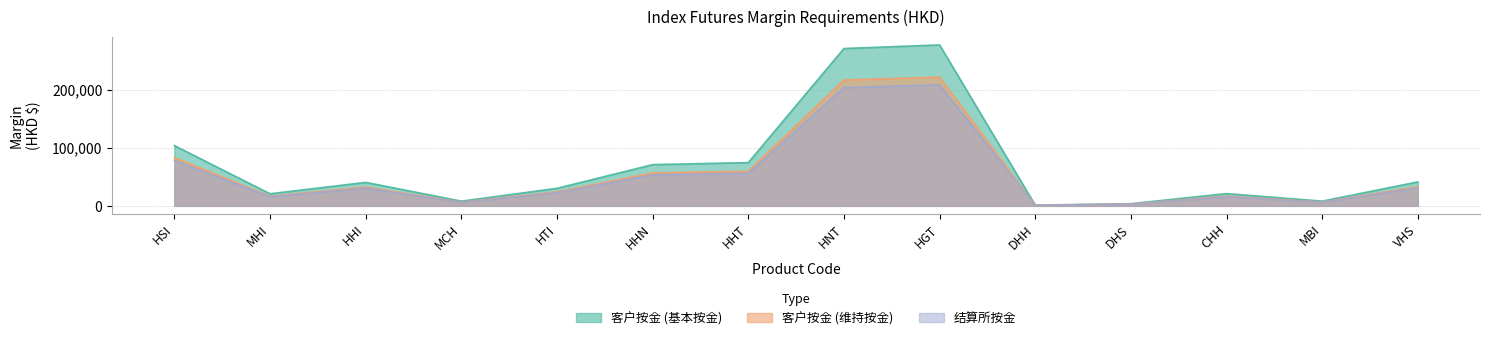

Is the value of 客户按金 (维持按金) at HGT greater than the value of 客户按金 (基本按金) at HSI?

Yes